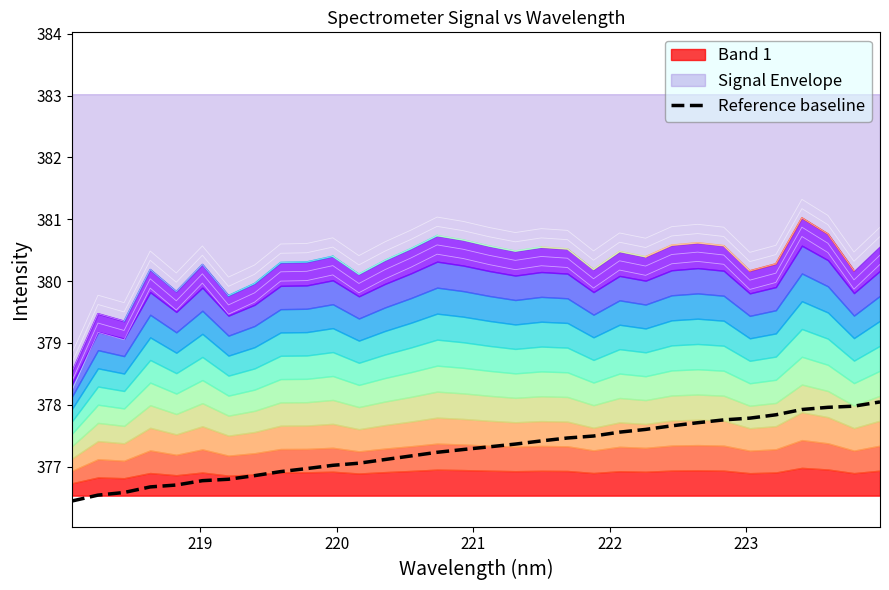

What is the maximum value for Reference baseline?

378.0